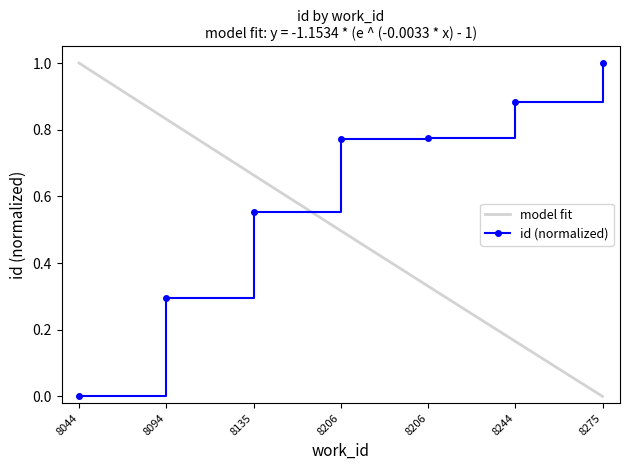

What is the sum of the values at 8206 and 8244?

1.7